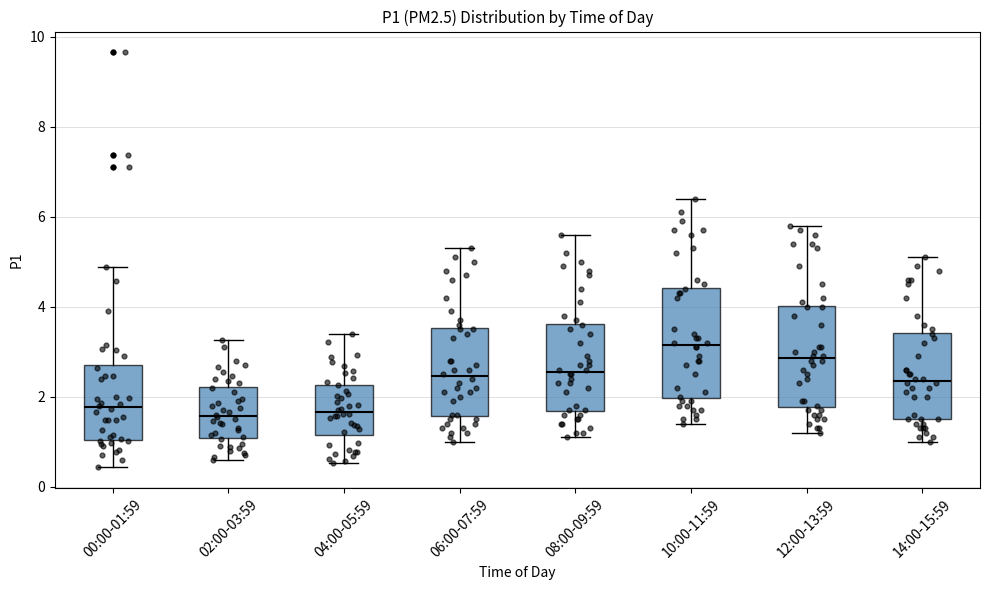

Reading left to right, read every box against the y-axis: the position of its median line, the range the box covers, and the ends of its whiskers. The values are not printed on the chart, so give them approximately, as read against the axis.

00:00-01:59: median 1.8, box 1.0 to 2.6, whiskers 0.4 to 4.8
02:00-03:59: median 1.6, box 1.0 to 2.2, whiskers 0.6 to 3.2
04:00-05:59: median 1.6, box 1.2 to 2.2, whiskers 0.6 to 3.4
06:00-07:59: median 2.4, box 1.6 to 3.6, whiskers 1.0 to 5.4
08:00-09:59: median 2.6, box 1.6 to 3.6, whiskers 1.2 to 5.6
10:00-11:59: median 3.2, box 2.0 to 4.4, whiskers 1.4 to 6.4
12:00-13:59: median 2.8, box 1.8 to 4.0, whiskers 1.2 to 5.8
14:00-15:59: median 2.4, box 1.6 to 3.4, whiskers 1.0 to 5.2